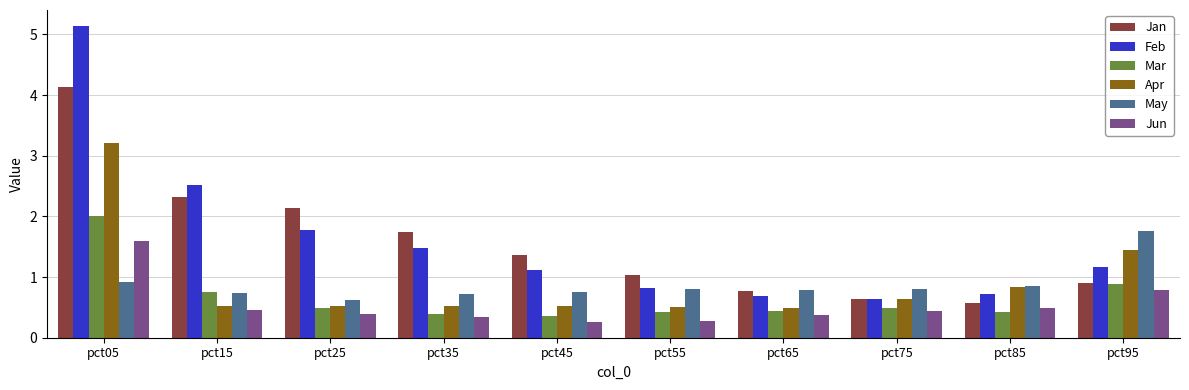

How many categories are shown in the chart?

10